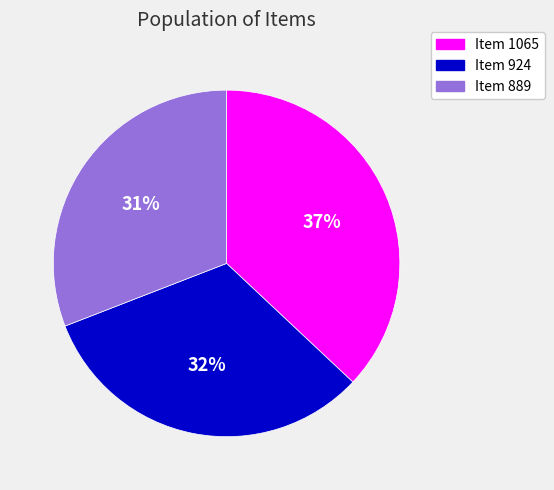

To the nearest percent, what is the average slice percentage?

33%